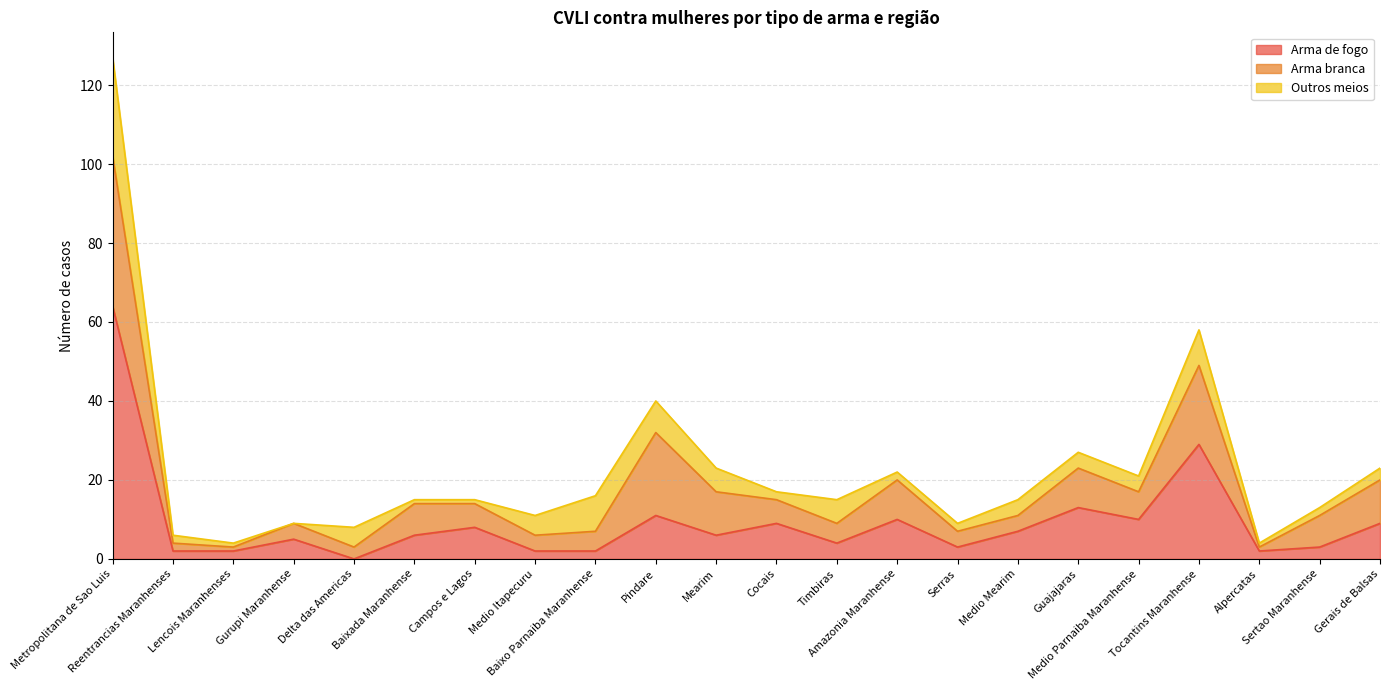

Rank the series by their average value, from highest to lowest.

Arma de fogo, Arma branca, Outros meios